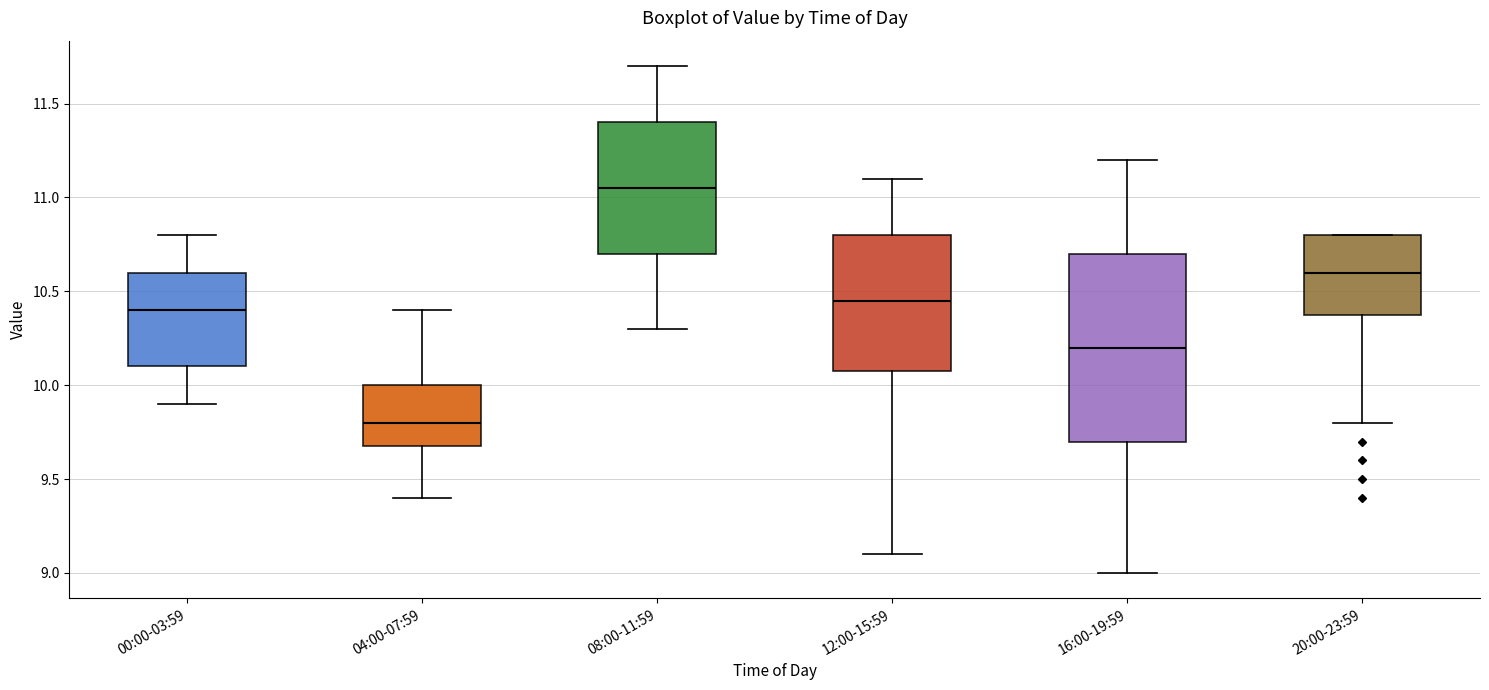

Reading left to right, read every box against the y-axis: the position of its median line, the range the box covers, and the ends of its whiskers. The values are not printed on the chart, so give them approximately, as read against the axis.

00:00-03:59: median 10.40, box 10.10 to 10.60, whiskers 9.90 to 10.80
04:00-07:59: median 9.80, box 9.70 to 10.00, whiskers 9.40 to 10.40
08:00-11:59: median 11.05, box 10.70 to 11.40, whiskers 10.30 to 11.70
12:00-15:59: median 10.45, box 10.10 to 10.80, whiskers 9.10 to 11.10
16:00-19:59: median 10.20, box 9.70 to 10.70, whiskers 9.00 to 11.20
20:00-23:59: median 10.60, box 10.40 to 10.80, whiskers 9.80 to 10.80